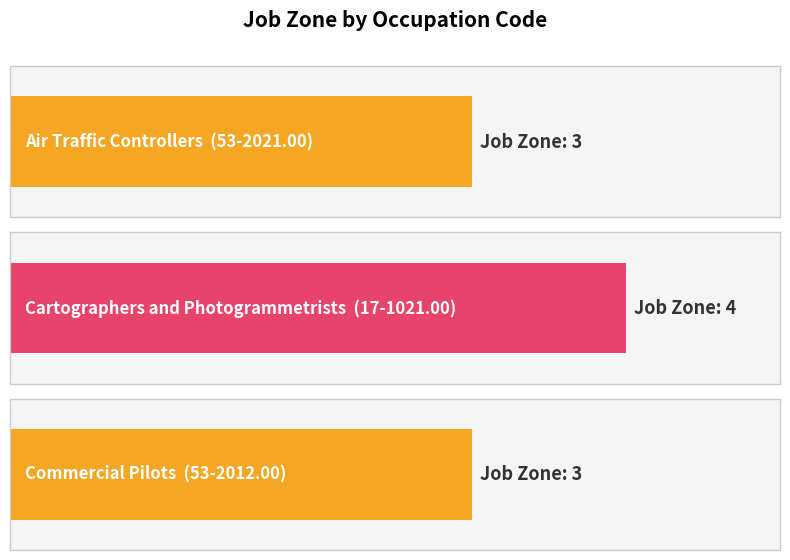

What is the difference between the values at 53-2012.00 and 17-1021.00?

1